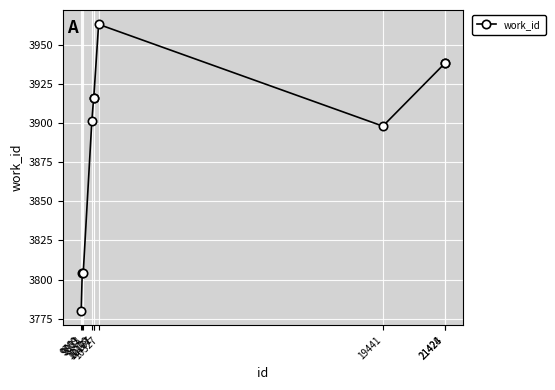

The value at 9801 is 3804. True or false?

True